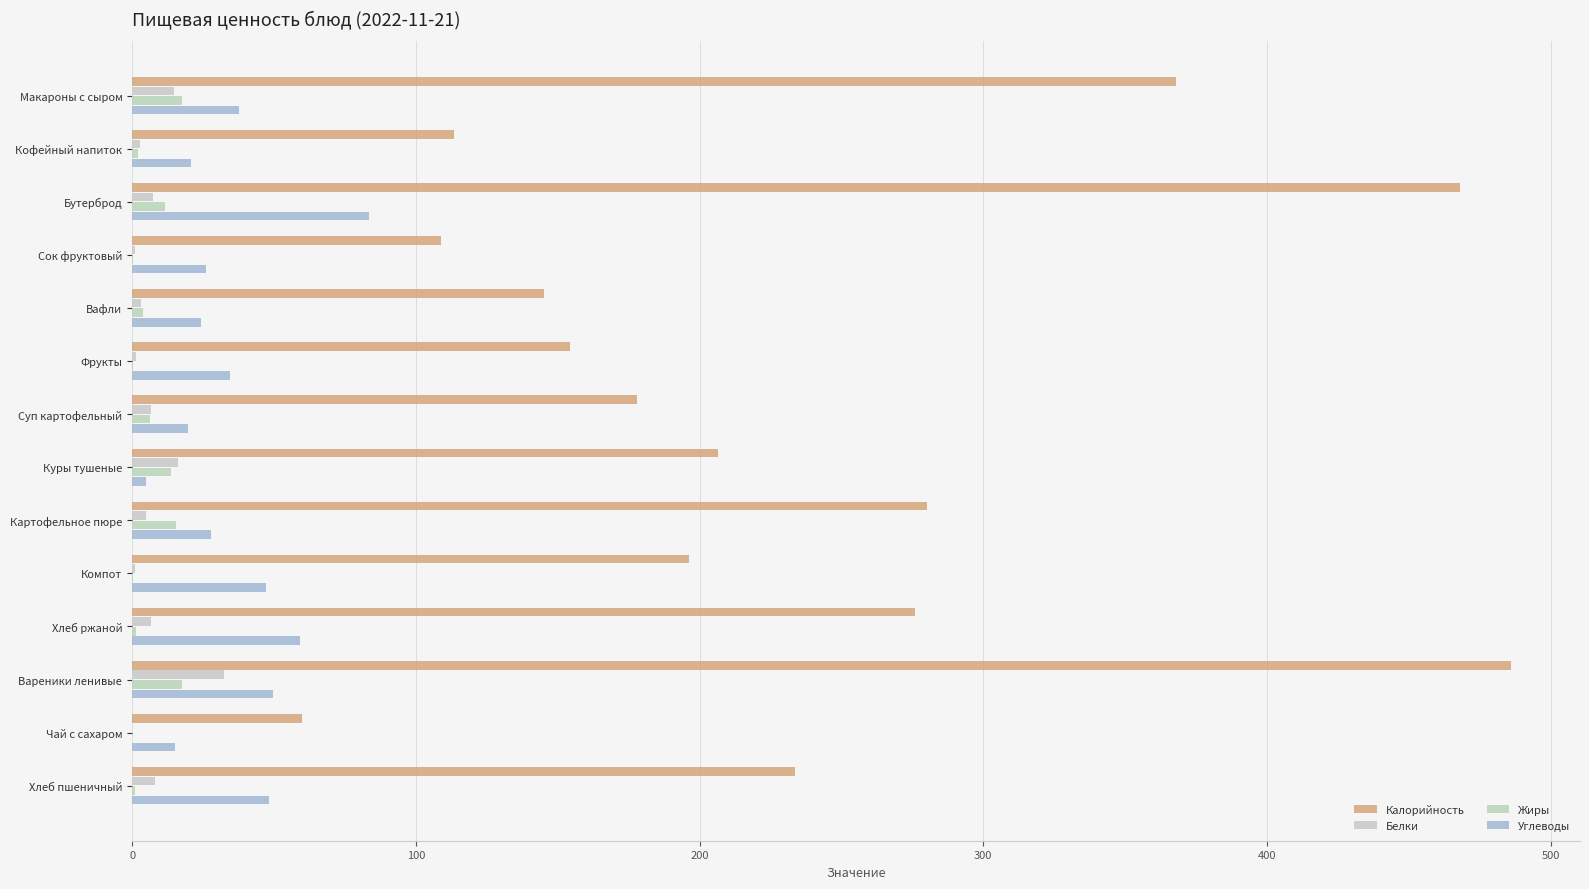

How many data points in Калорийность are above 206?

7